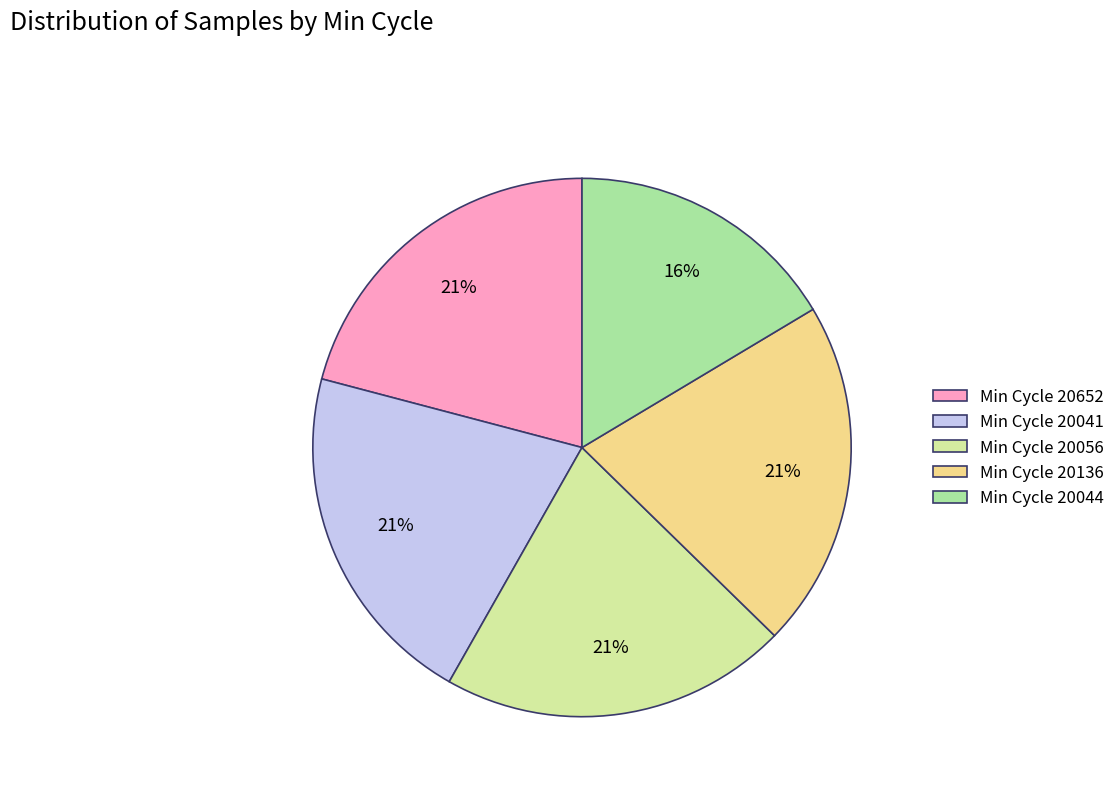

To the nearest percent, what is the average slice percentage?

20%